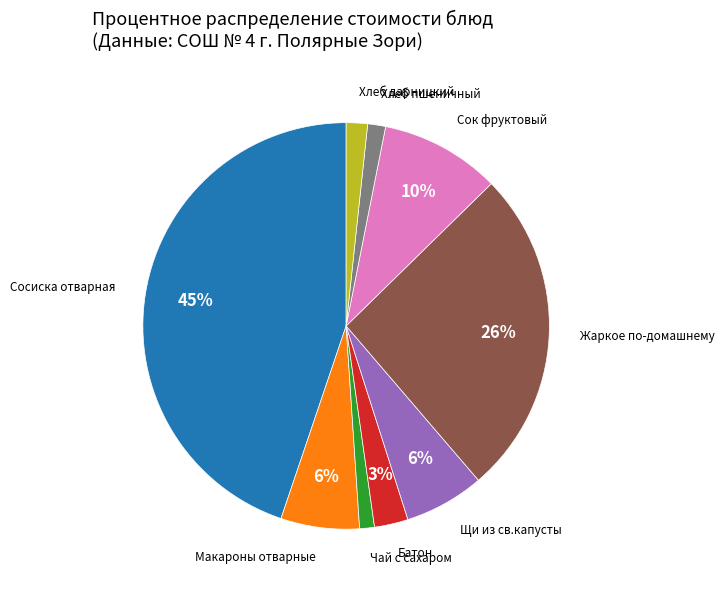

How many segments does this pie chart have?

9